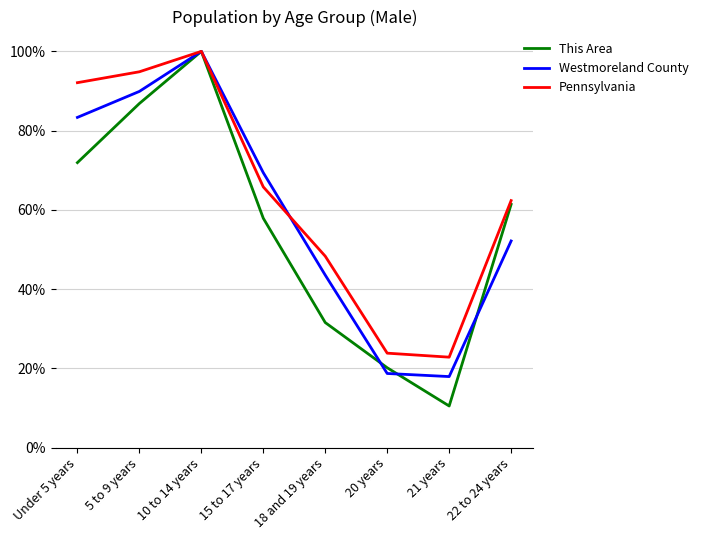

At 18 and 19 years, list the series in order from smallest to largest.

This Area, Westmoreland County, Pennsylvania